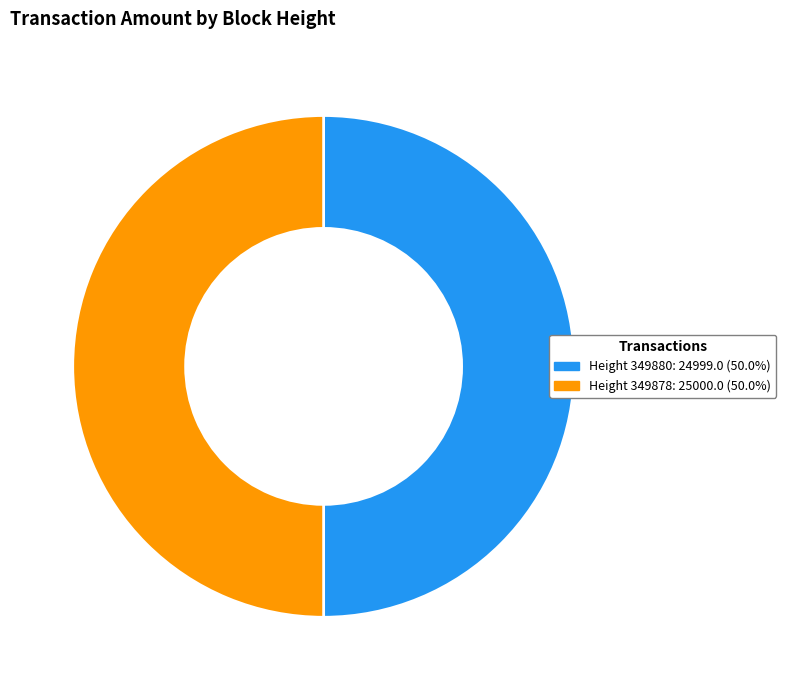

Count the number of slices in the pie.

2